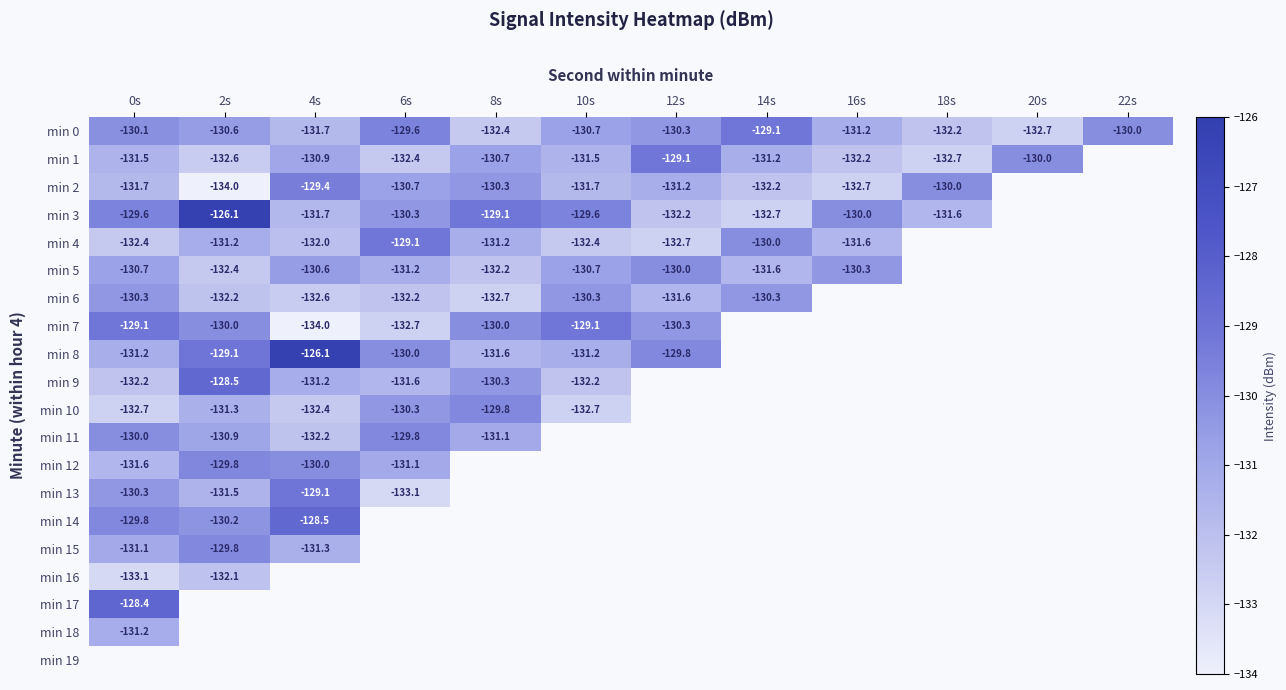

Between 4s and 0s, which is larger?

0s